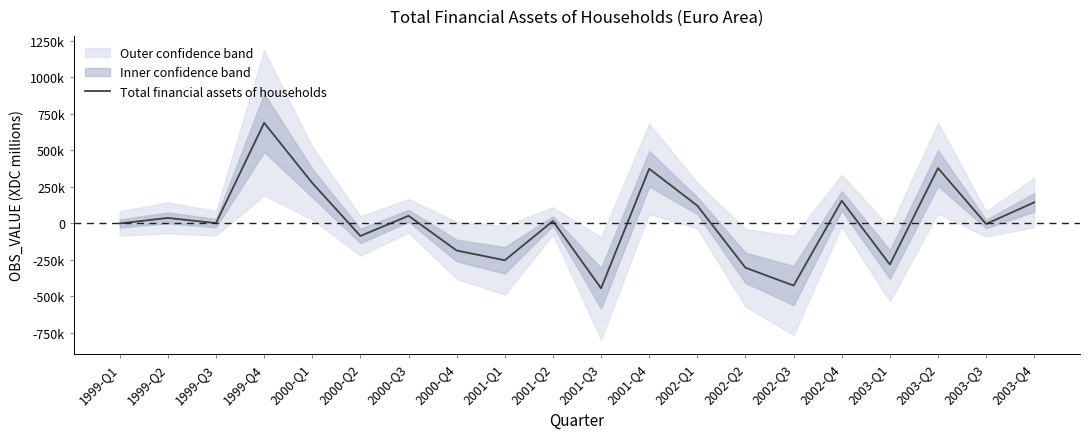

What is the change in value from 2001-Q2 to 2001-Q3?

-460762.0